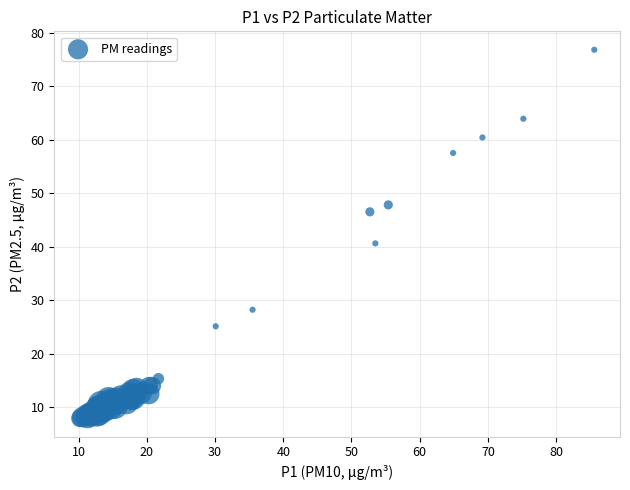

What Y value in the scatter plot is closest to 42?

40.6